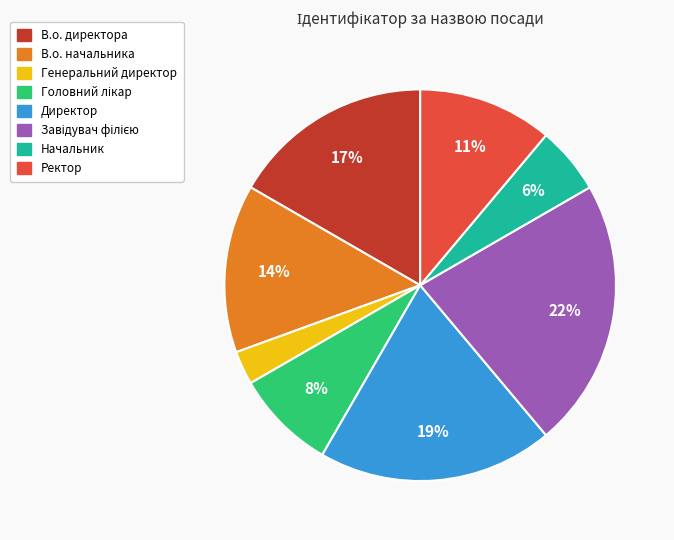

To the nearest percent, what is the average slice percentage?

12%